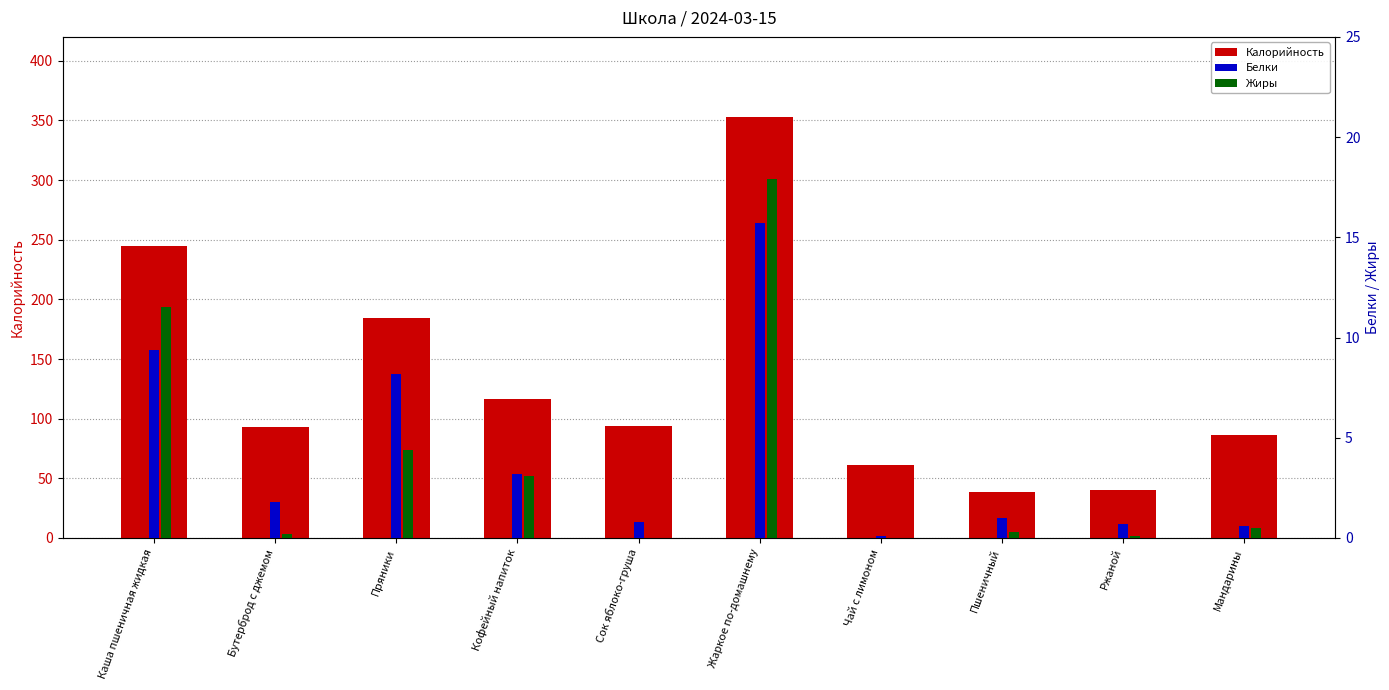

What is the difference between the maximum and second lowest values in the Жиры series?

17.9